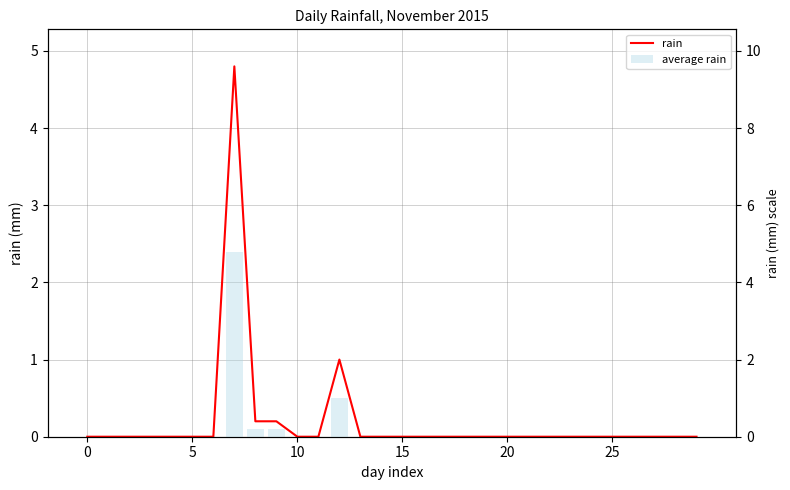

How many groups of bars are there?

30